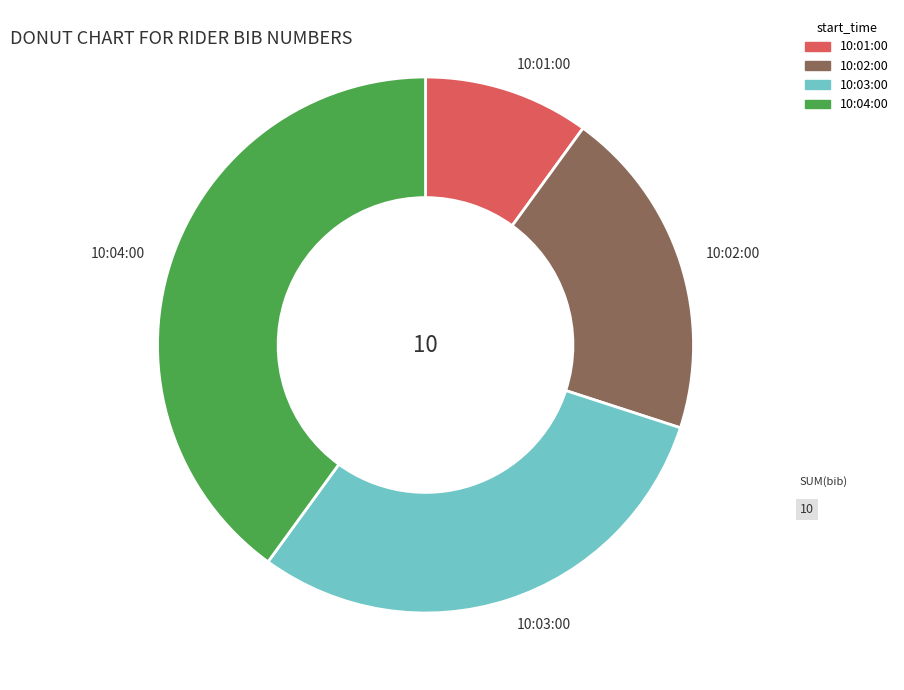

The 10:03:00 slice represents 30% of the pie. True or false?

True